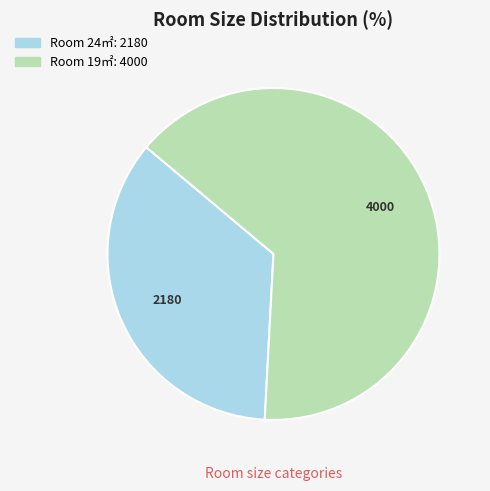

Is there any slice that represents more than half of the pie?

Yes